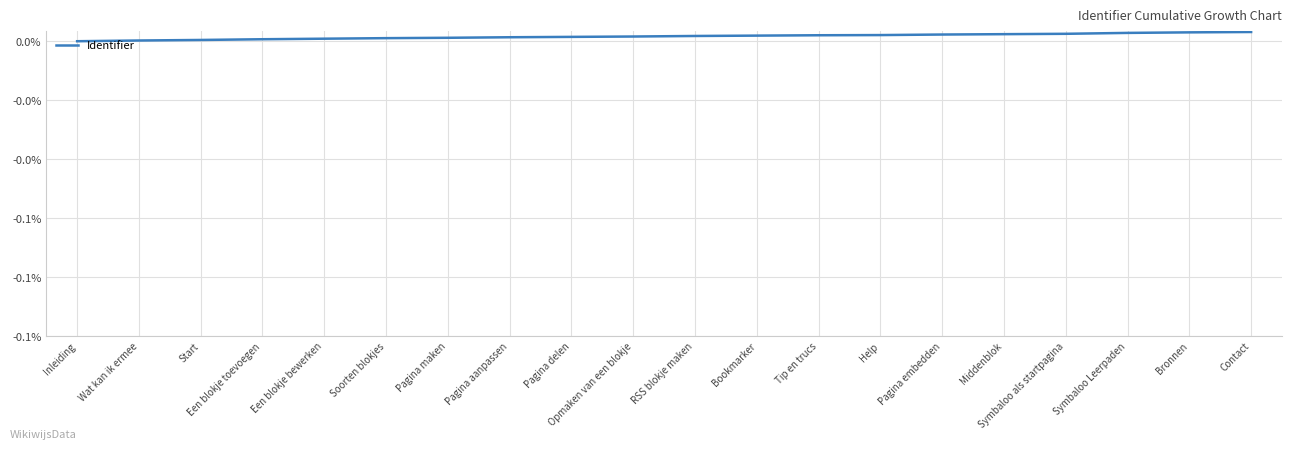

The chart shows a value of 0.0 at Inleiding. True or false?

True